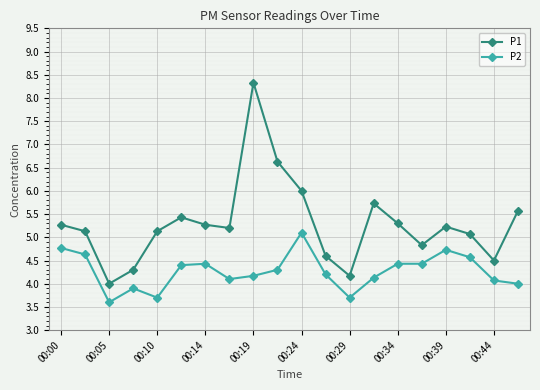

What is the difference between the second highest and minimum values in the P2 series?

1.2